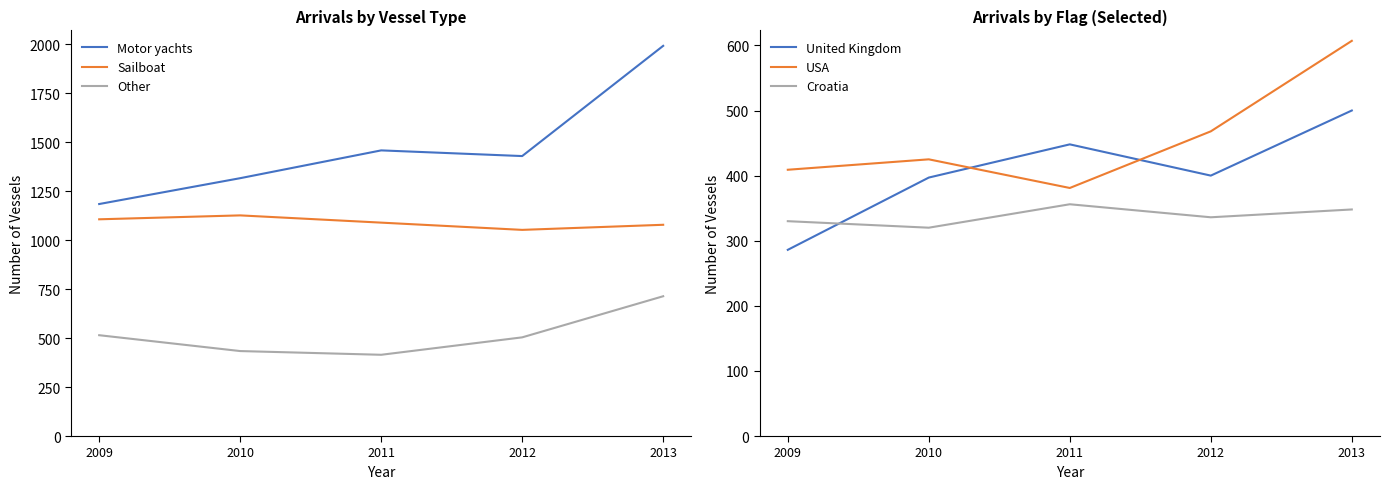

True or false: Other and USA cross at least once.

False